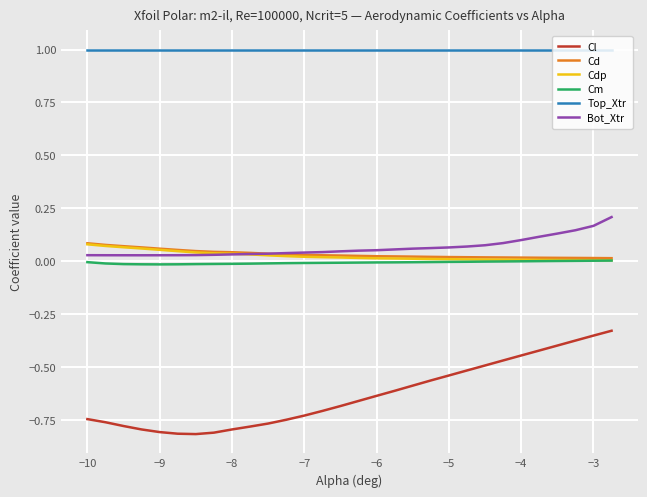

True or false: Cl and Cm cross at least once.

False